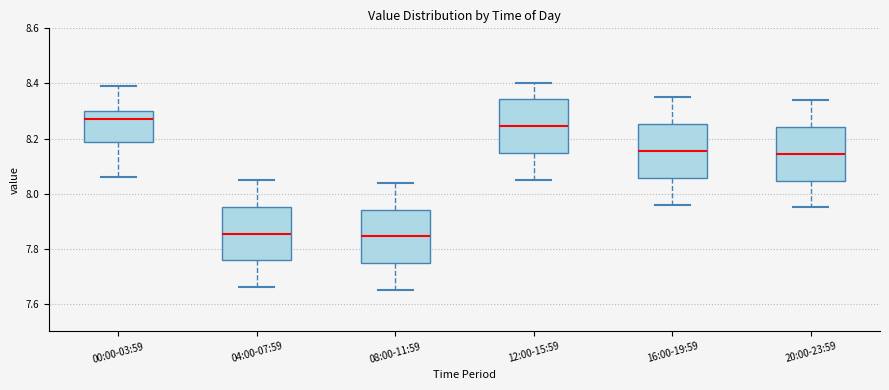

Reading left to right, transcribe this box plot: for each box, give where its median line is, the range the box spans, and where its two whiskers end, as read against the y-axis. The values are not printed on the chart, so give them approximately, as read against the axis.

00:00-03:59: median 8.28, box 8.18 to 8.30, whiskers 8.06 to 8.40
04:00-07:59: median 7.86, box 7.76 to 7.96, whiskers 7.66 to 8.06
08:00-11:59: median 7.84, box 7.74 to 7.94, whiskers 7.66 to 8.04
12:00-15:59: median 8.24, box 8.14 to 8.34, whiskers 8.06 to 8.40
16:00-19:59: median 8.16, box 8.06 to 8.26, whiskers 7.96 to 8.36
20:00-23:59: median 8.14, box 8.04 to 8.24, whiskers 7.96 to 8.34